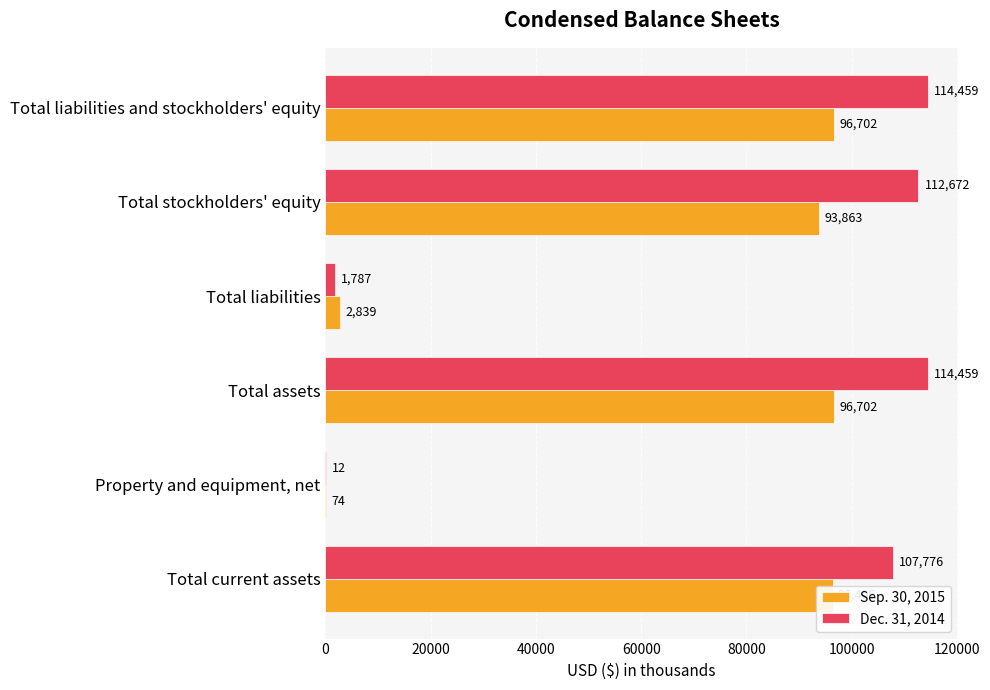

Which series has the largest total across all categories?

Dec. 31, 2014